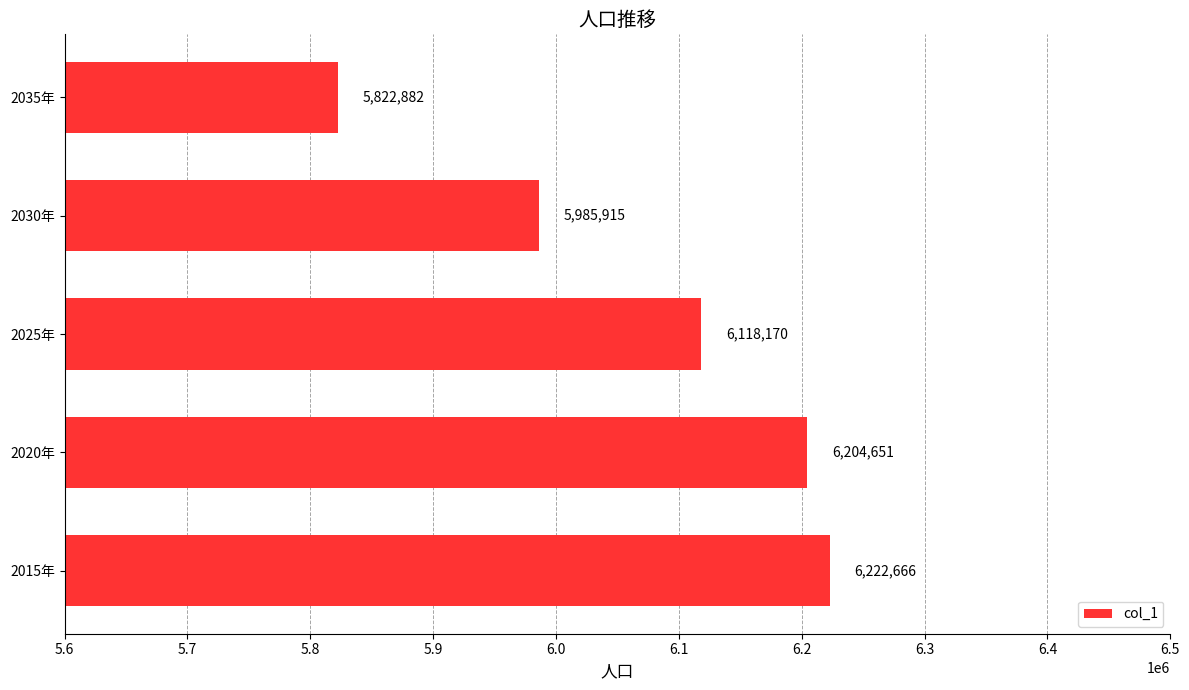

True or false: the data shows 3603961 at 2025年.

False